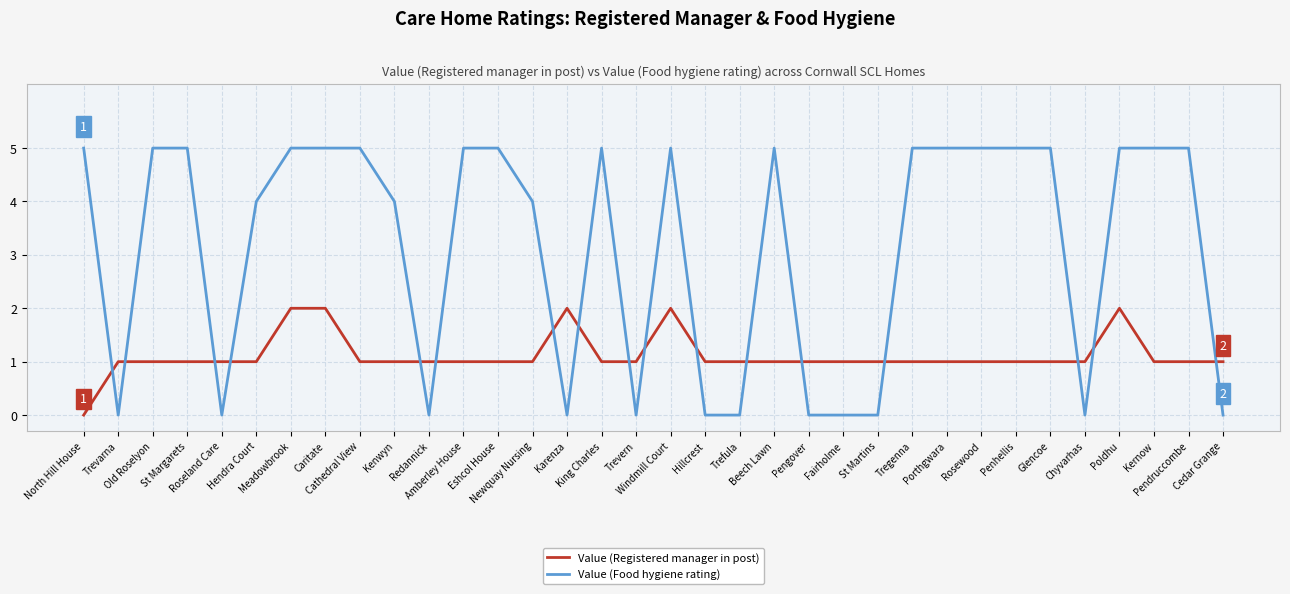

What is the sum of all Value (Registered manager in post) values?

38